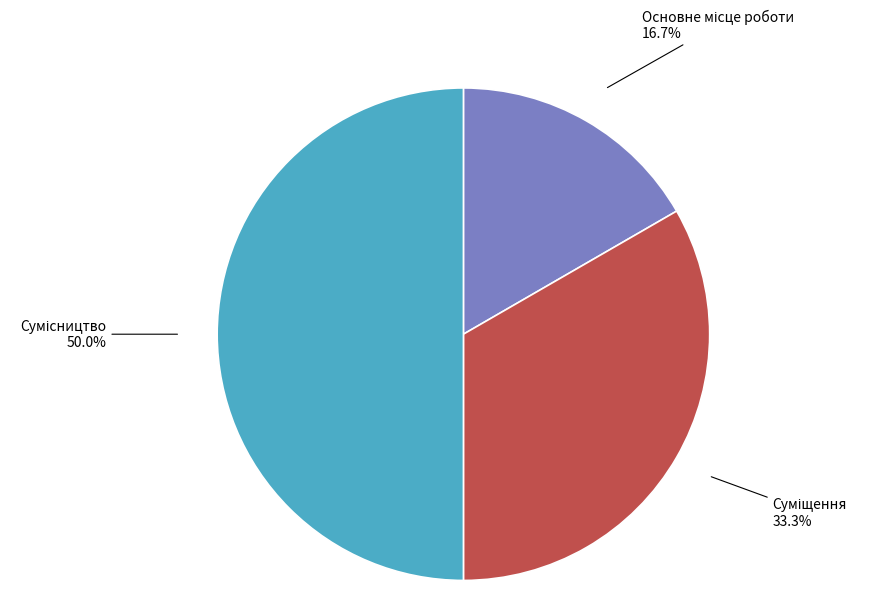

Approximately how many times larger is the value at Сумісництво compared to Основне місце роботи?

3.0